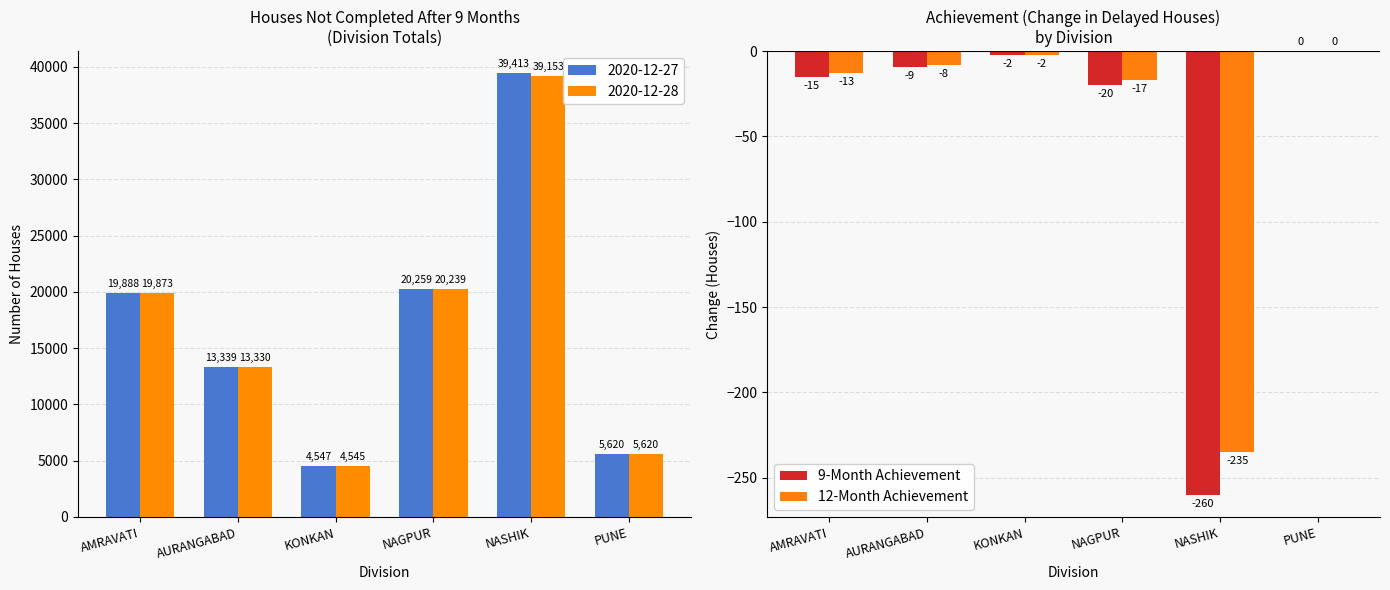

The 9-Month Achievement series shows -20 at NAGPUR. True or false?

True